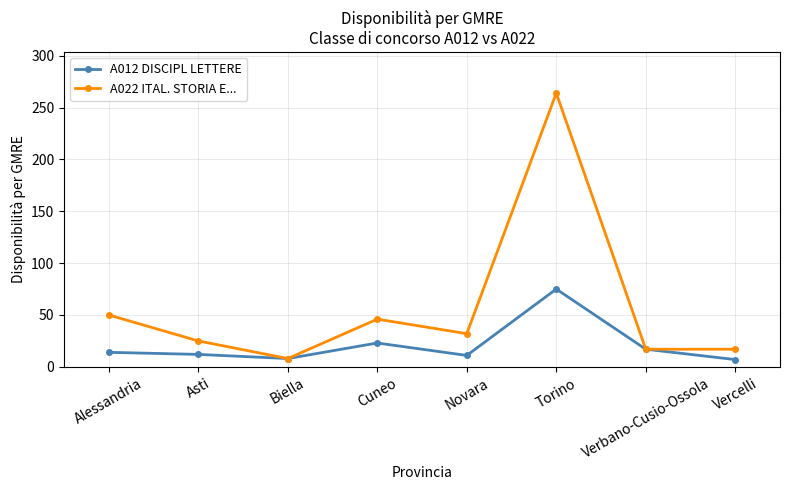

What is the label of the 5th point from the left?

Novara